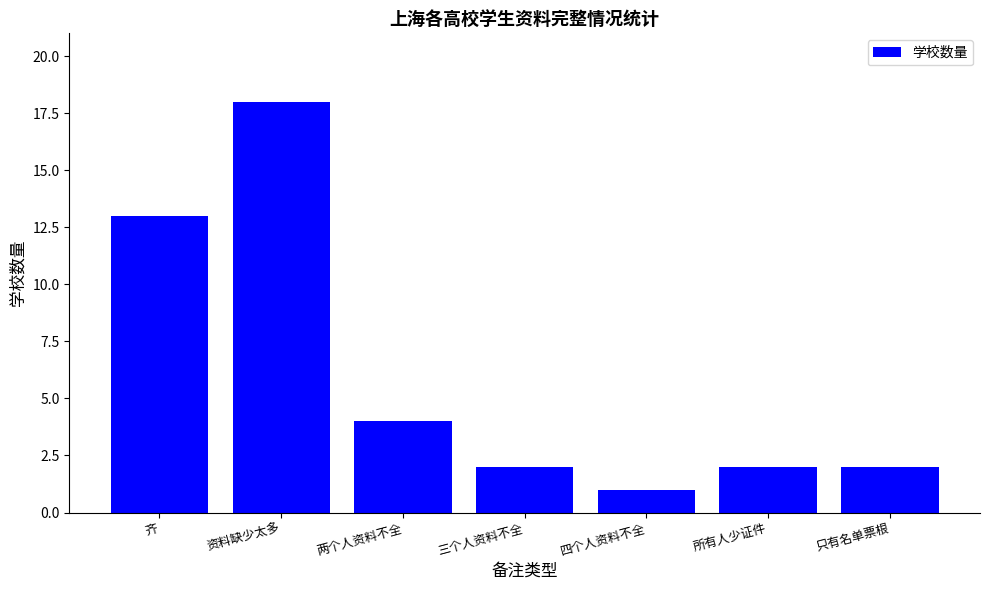

At which label is the value closest to 9?

齐